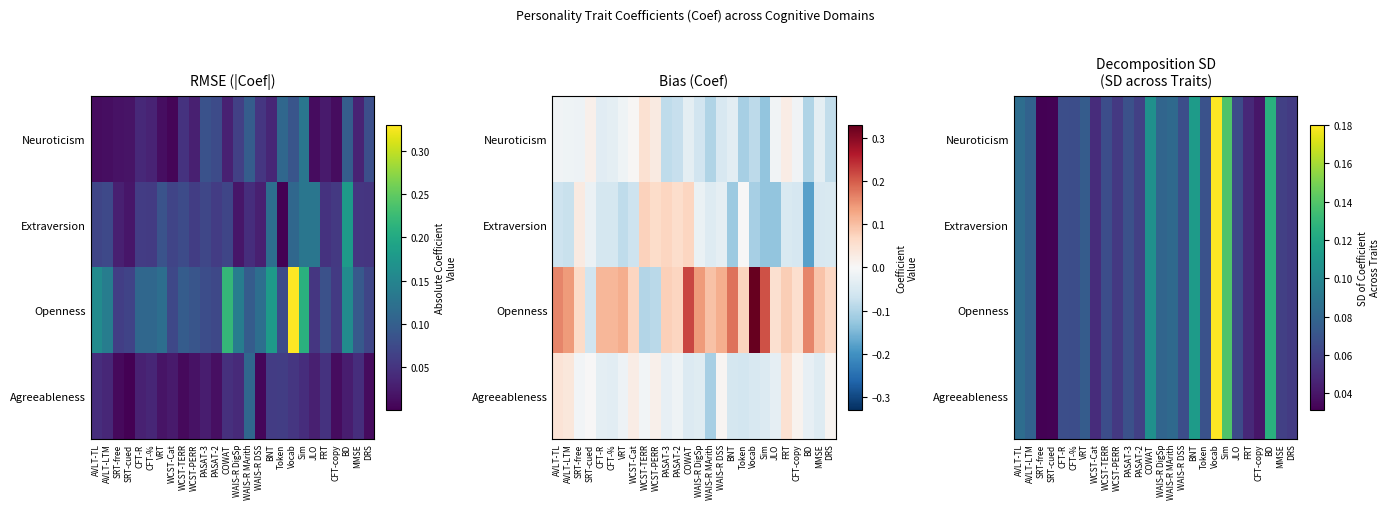

Is it true that Extraversion equals 0.0 at JLO?

False